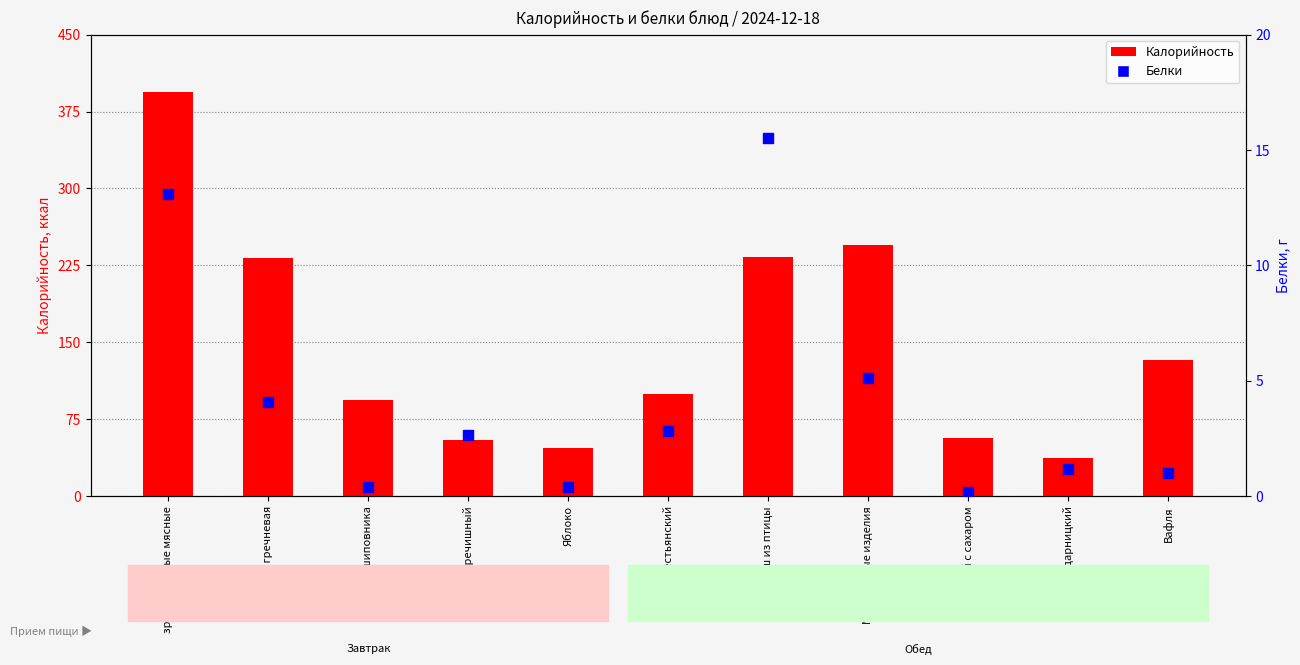

At which category is the sum across all series the highest?

зразы ленивые мясные